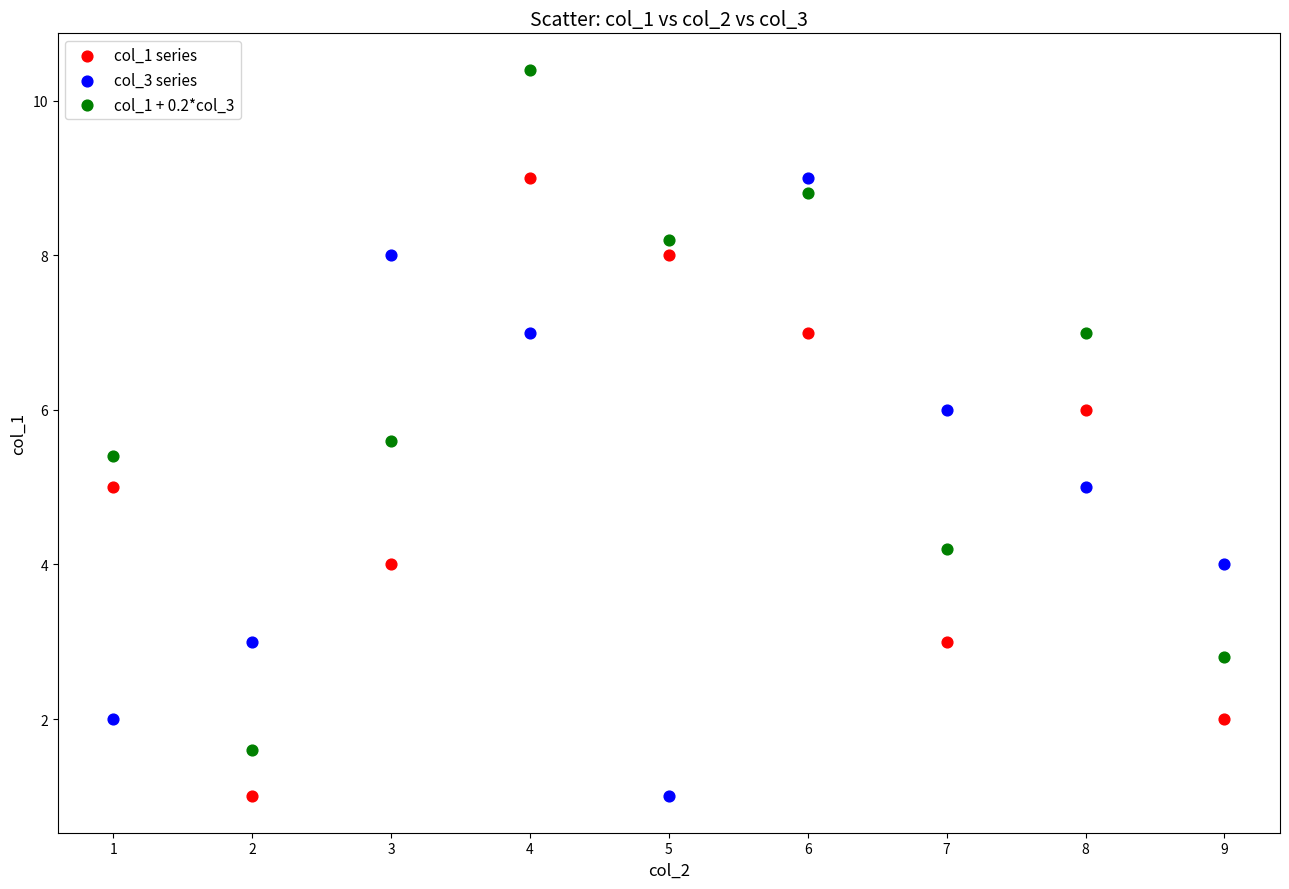

What are all the series names shown in the legend?

col_1 series, col_3 series, col_1 + 0.2*col_3